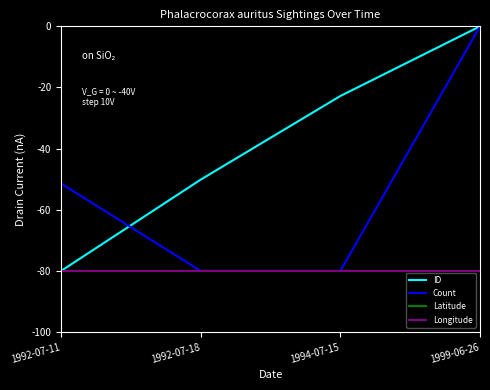

Reading right to left, extract all data points from this chart.

ID: -0.0	-22.8	-50.1	-80.0
Count: -0.0	-80.0	-80.0	-51.4
Latitude: -80.0	-80.0	-80.0	-80.0
Longitude: -80.0	-80.0	-80.0	-80.0